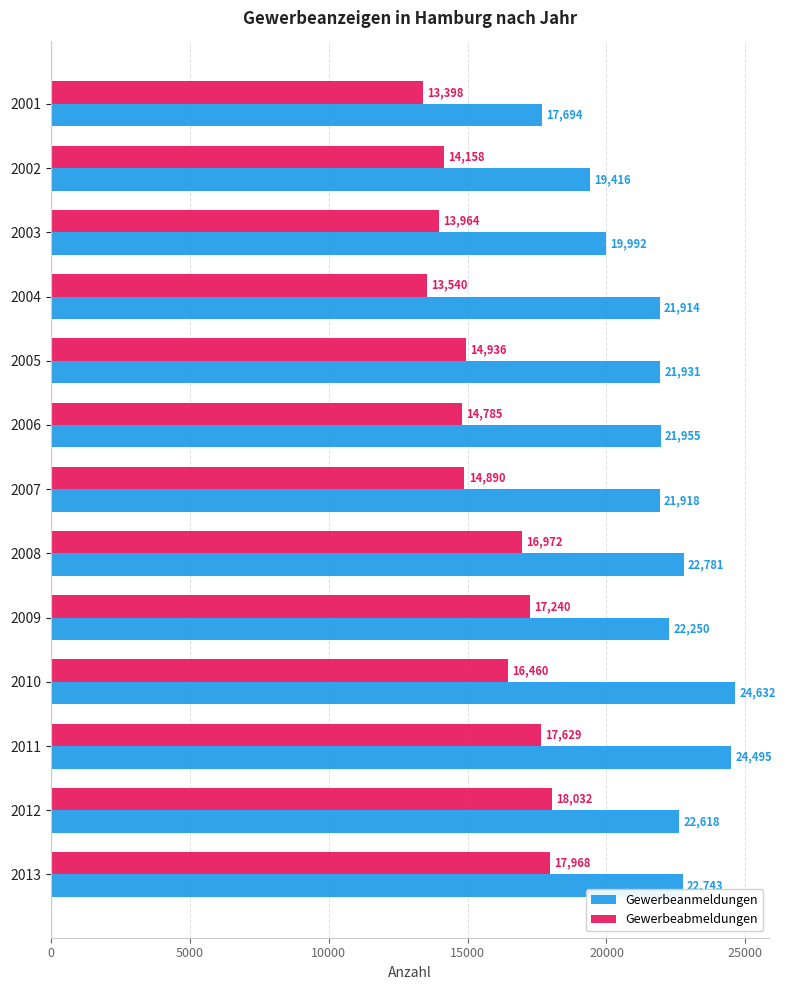

How many values in the Gewerbeanmeldungen series are below 21955?

6